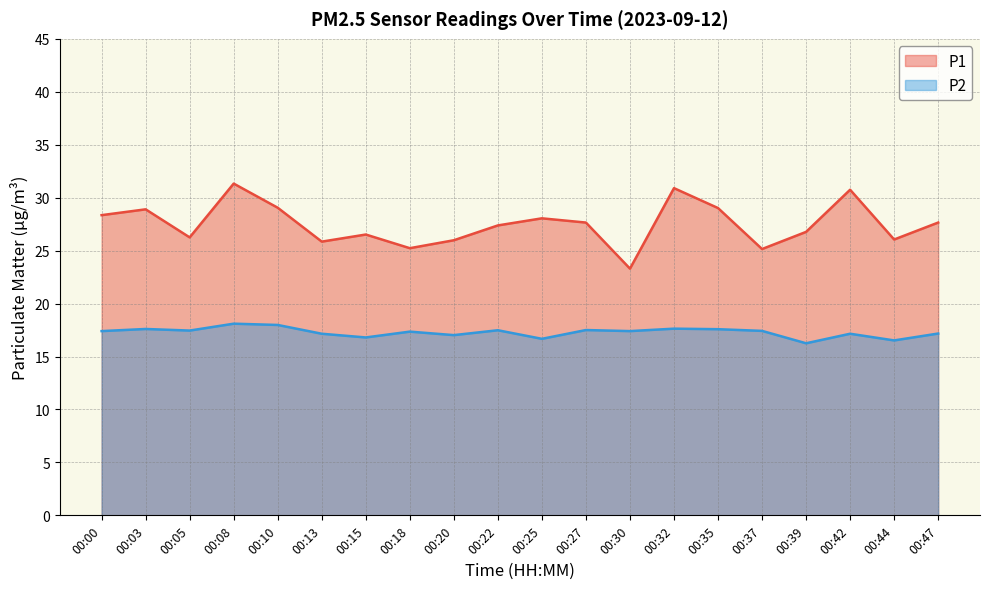

Which has a higher value, 00:27 or 00:32?

00:32